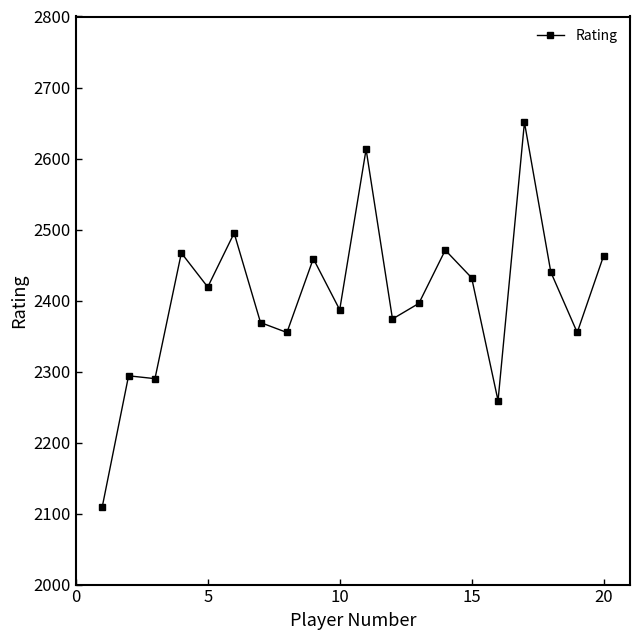

True or false: the data has more than 1 interior local peaks.

True